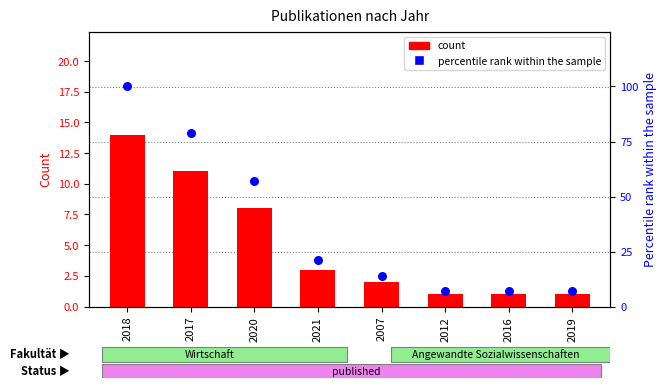

What is the total value across all series at 2007?

16